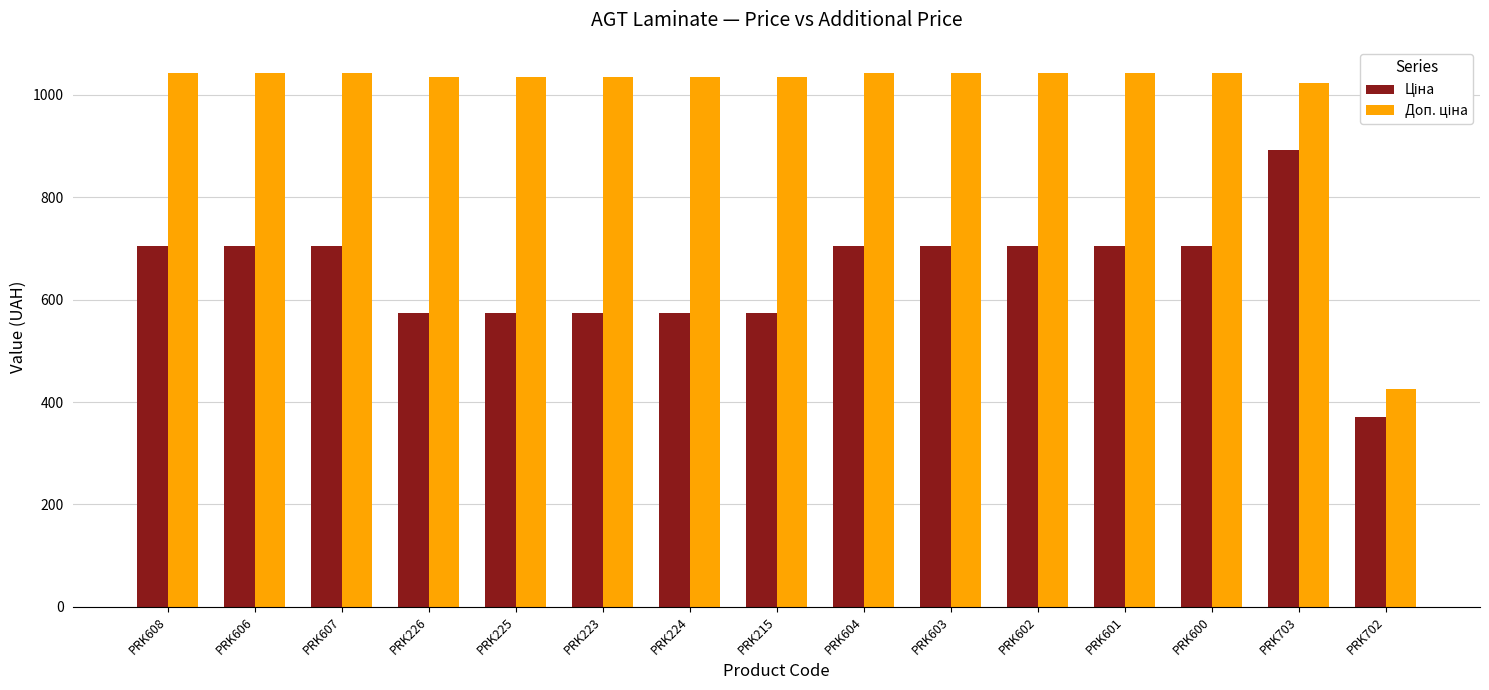

What is the maximum value shown in the chart?

1042.0